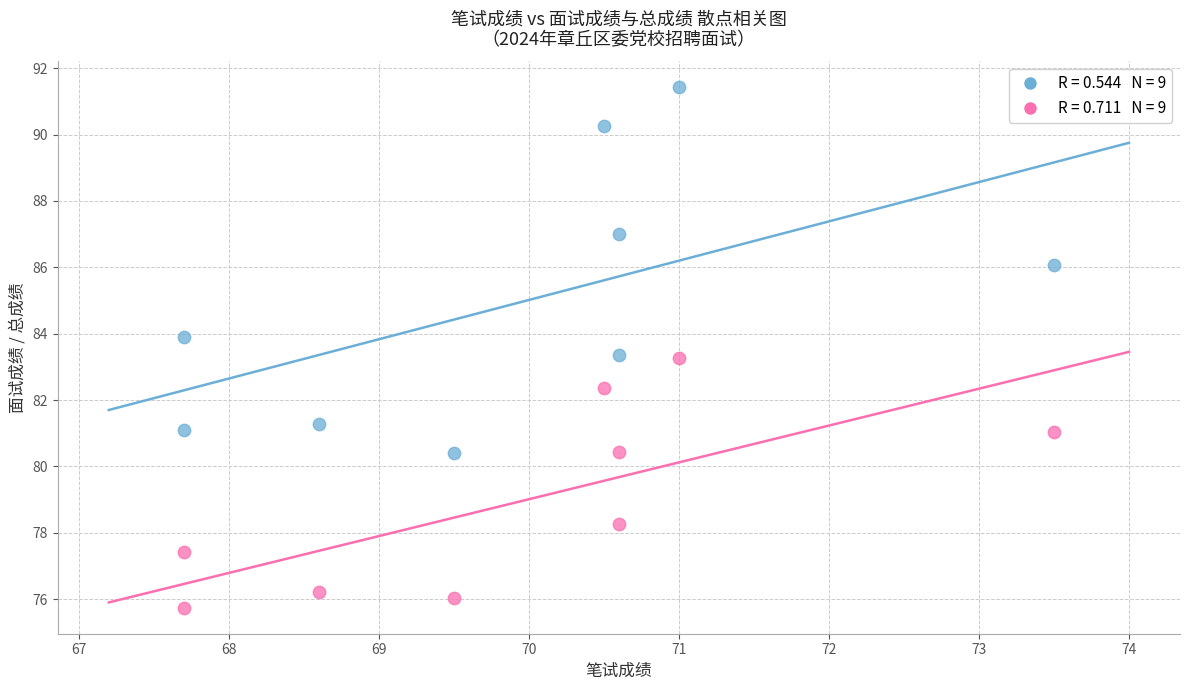

Across all data points, what is the range of X values (max minus min)?

5.8